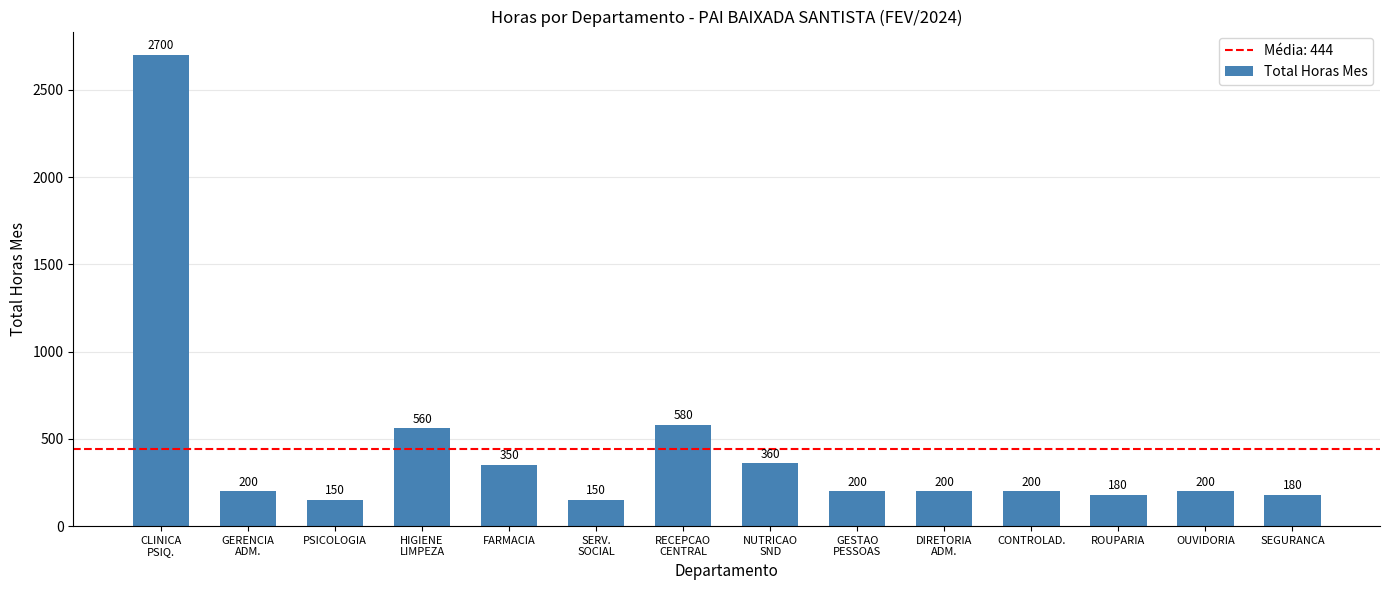

Are the bars horizontal?

No